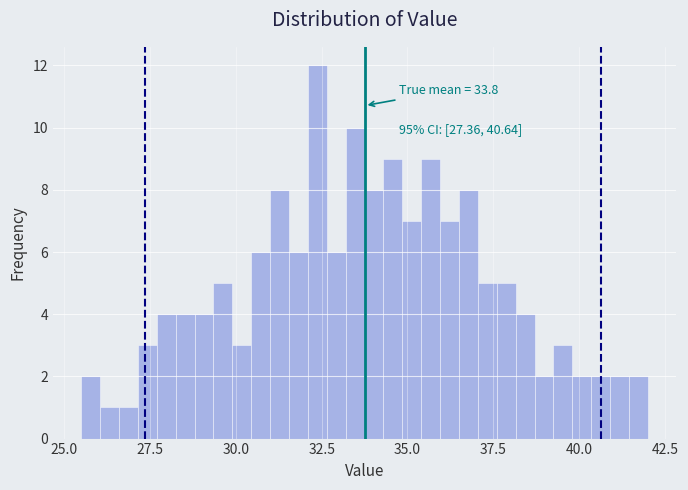

Read against the x-axis, roughly where is the centre of the tallest bar?

32.5